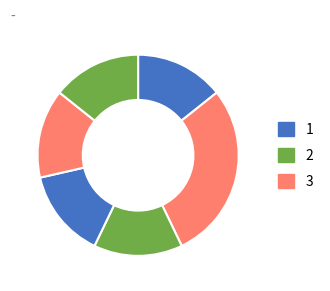

How many segments does this pie chart have?

6